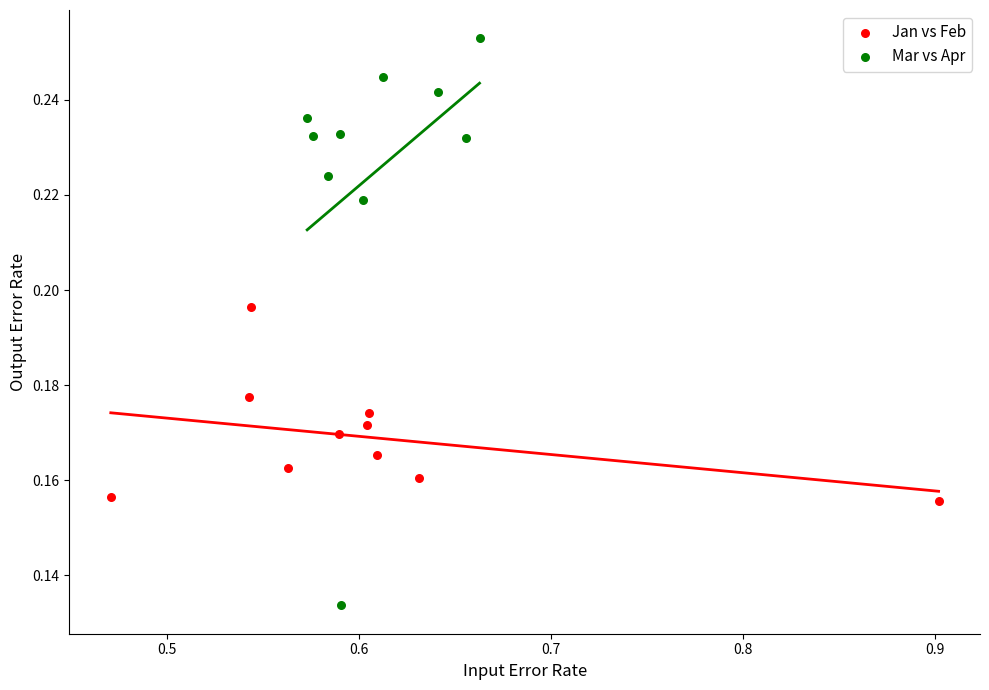

What are all the series names shown in the legend?

Jan vs Feb, Mar vs Apr